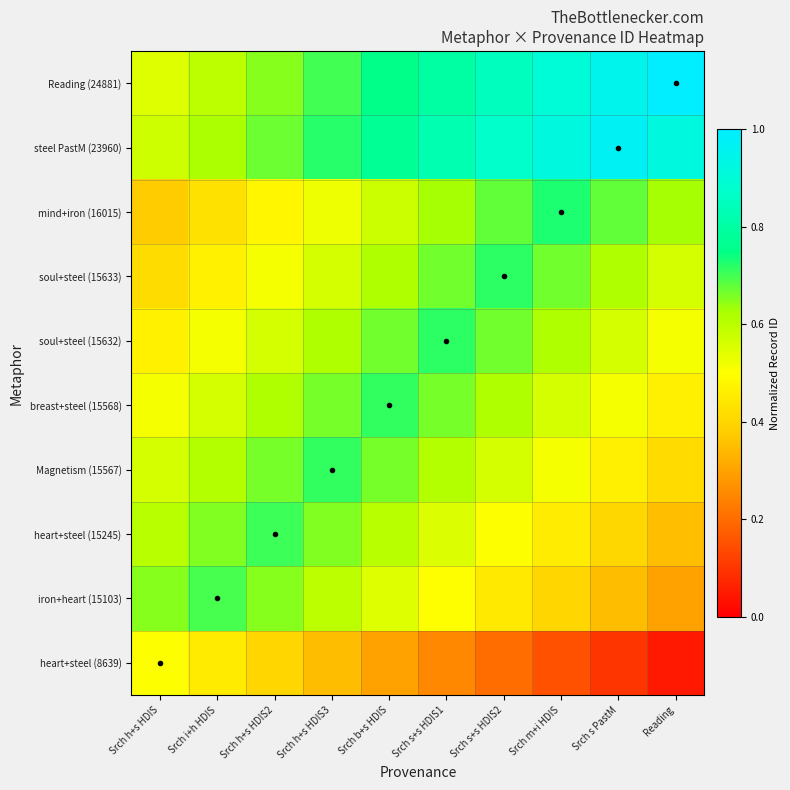

Between Srch s PastM and Srch h+s HDIS3, which is larger?

Srch h+s HDIS3